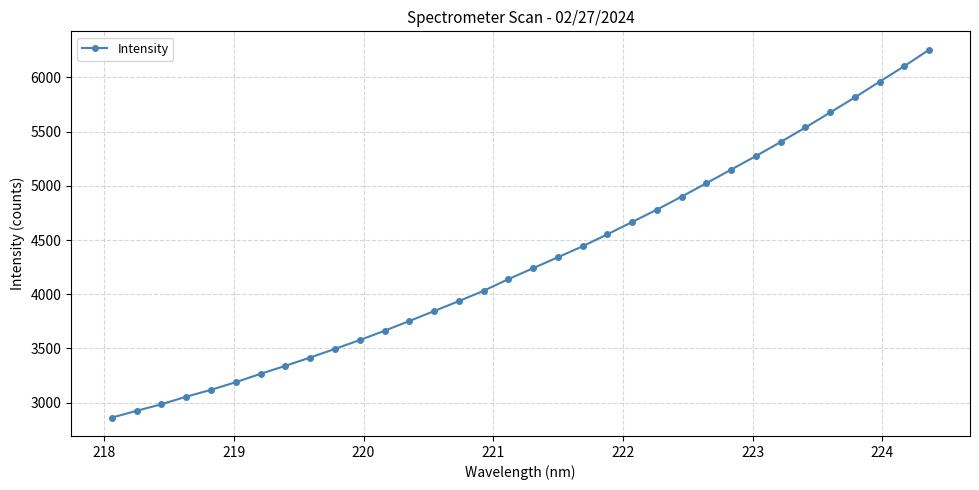

What is the average value?

4315.5